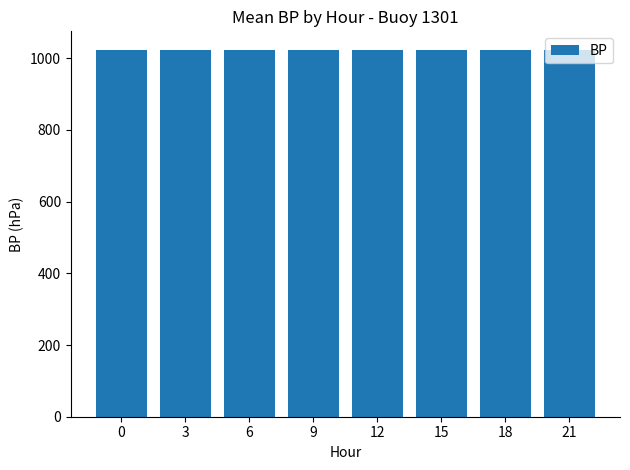

How many bars are there in total?

8